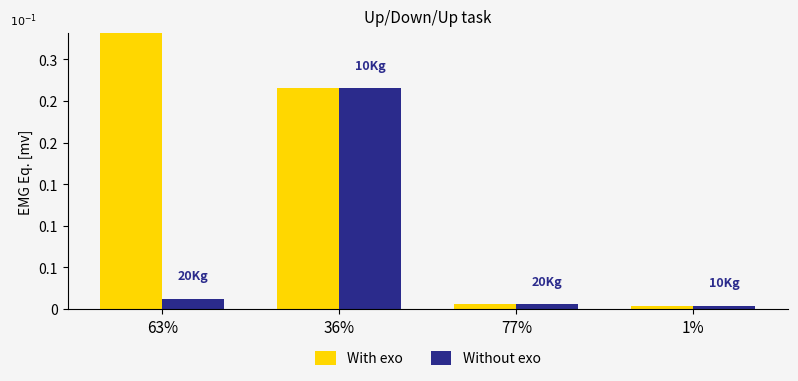

Count the number of data series in this chart.

2